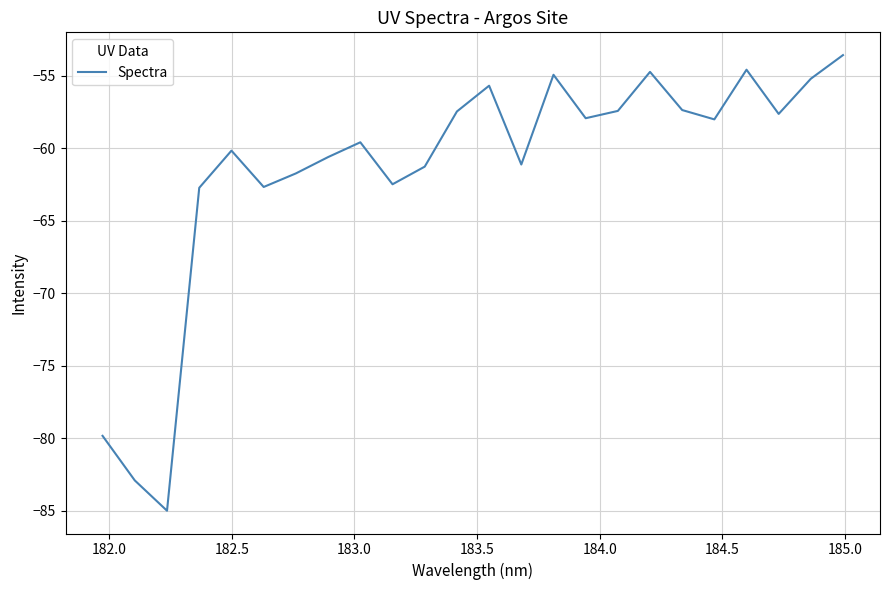

How many interior local valleys (lower than both neighbors) does the data have?

7